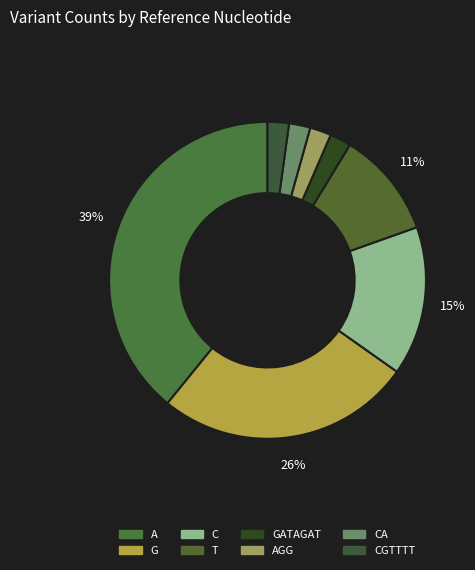

Is there any slice that represents more than half of the pie?

No